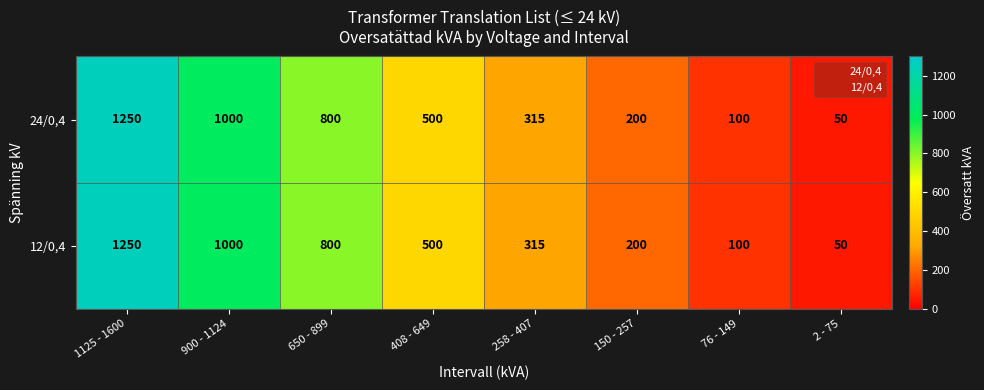

What is the total value across all series at 76 - 149?

200